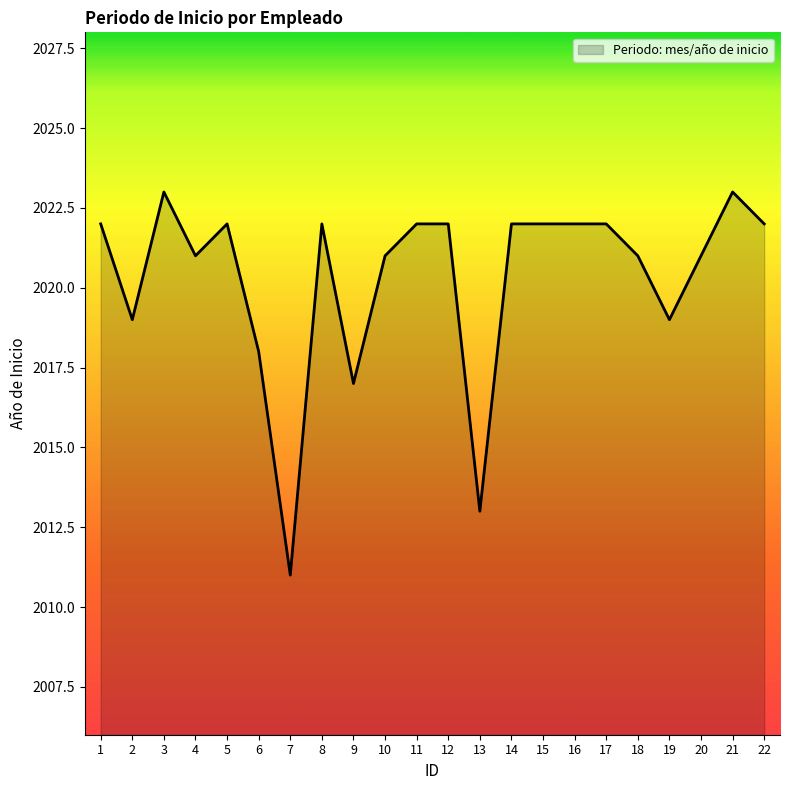

What is the change in value from 16 to 20?

-1